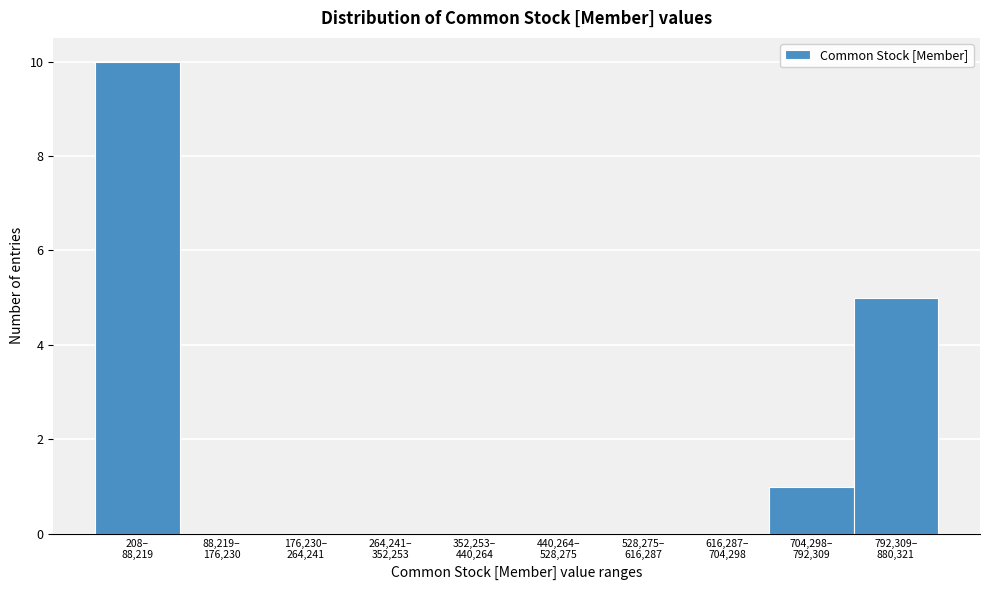

What is the sum of all values?

16